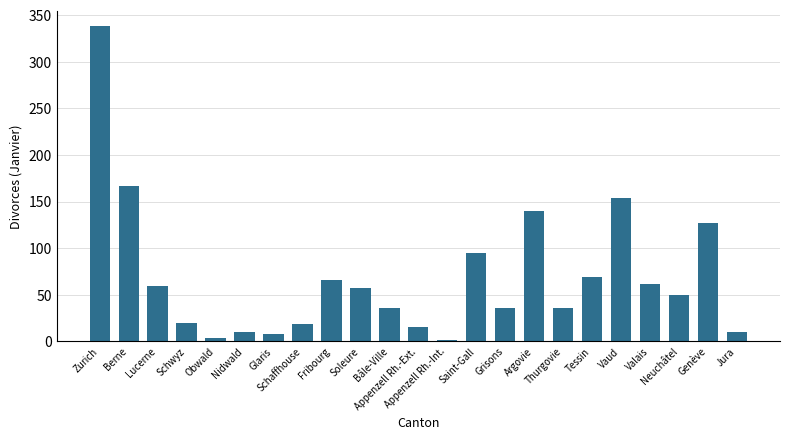

What is the label of the 13th bar from the left?

Appenzell Rh.-Int.